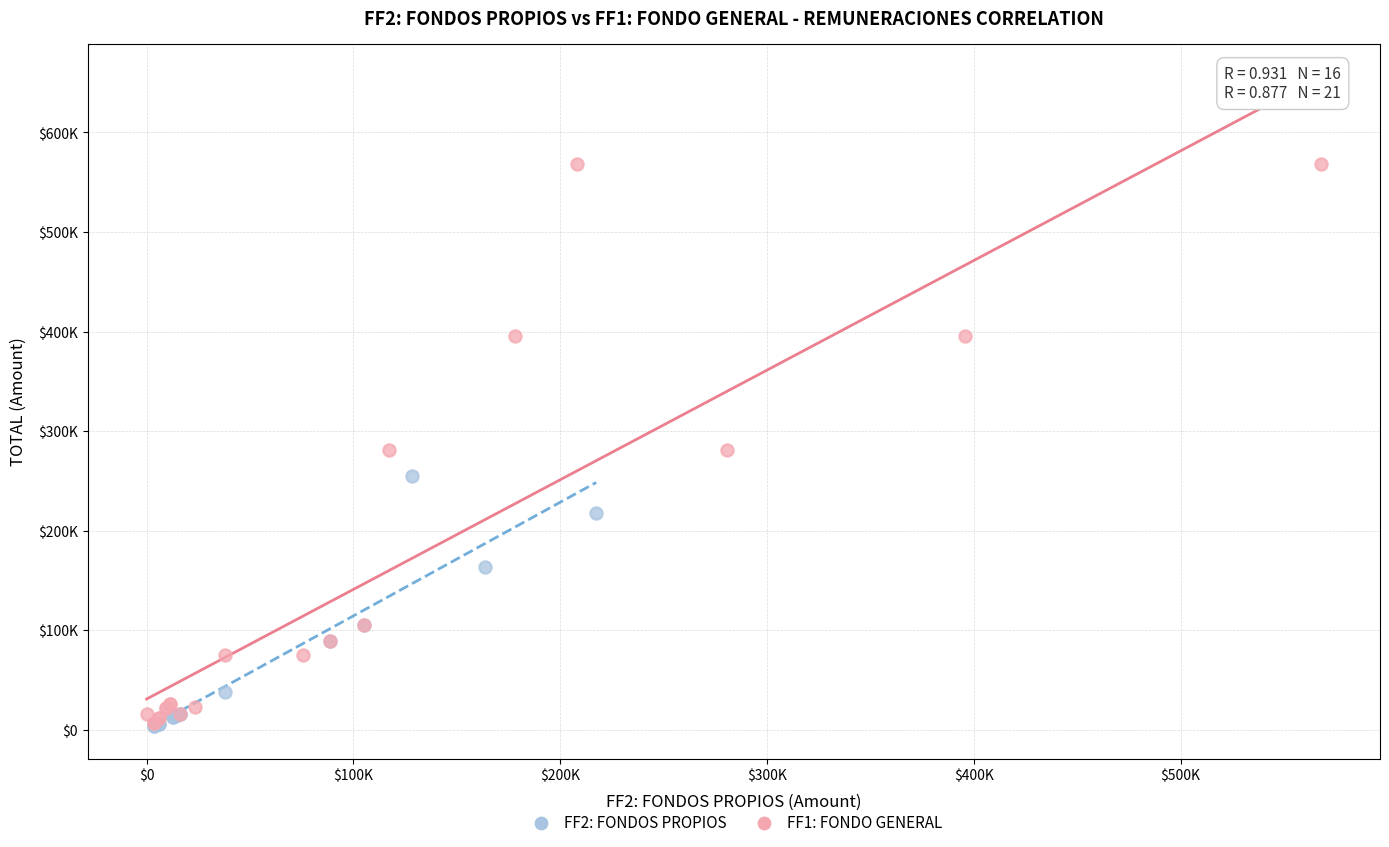

Which series has the widest spread of Y values?

FF1: FONDO GENERAL